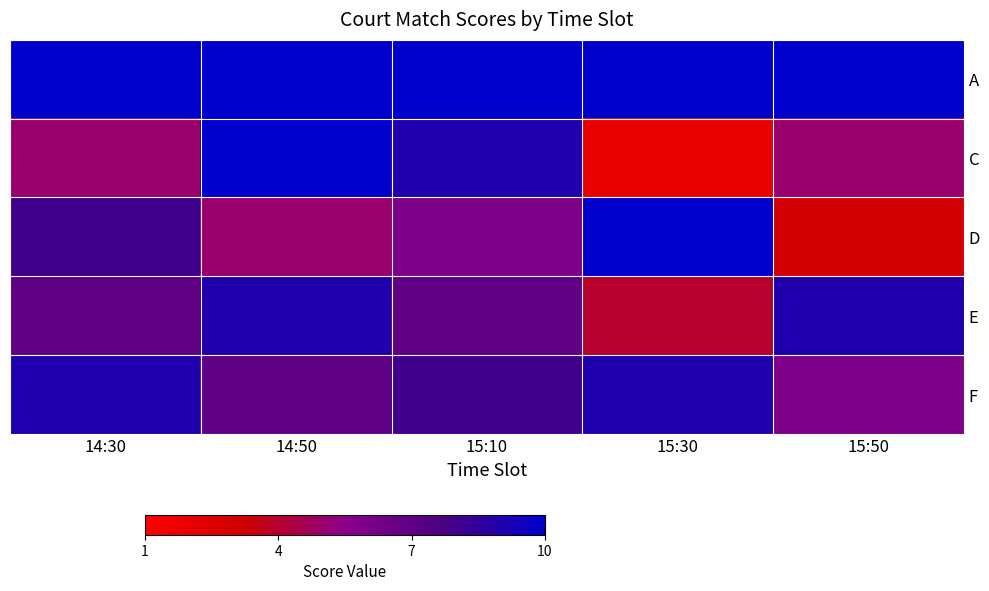

At 15:10, list the series in order from smallest to largest.

D, E, F, C, A